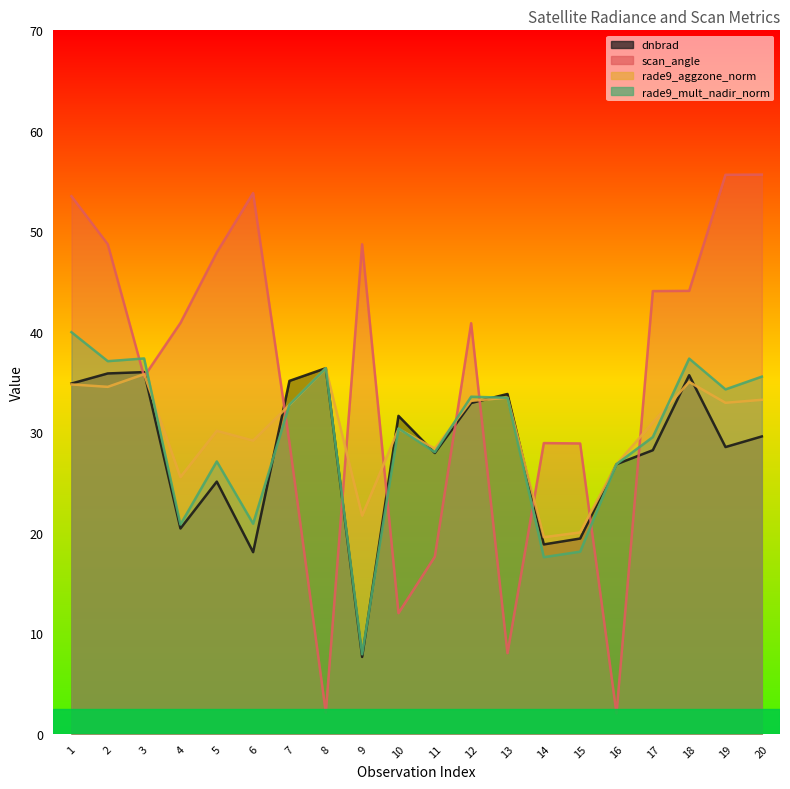

What is the difference between the highest and lowest values at 15?

10.8